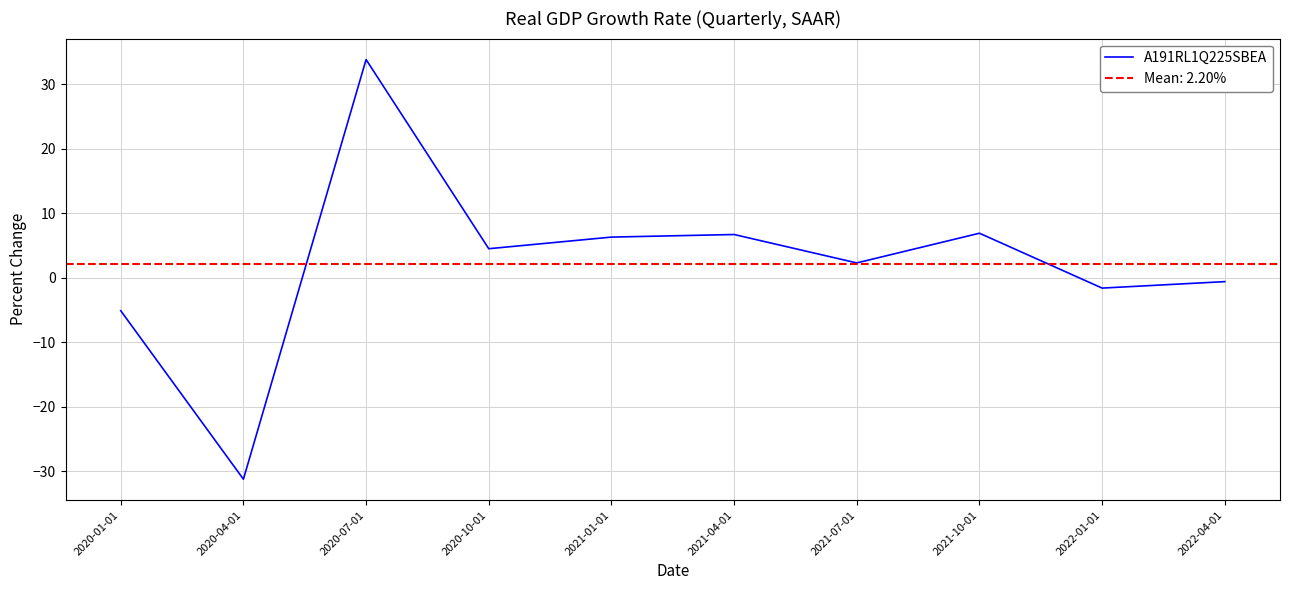

List the labels in order of value, largest first.

2020-07-01, 2021-10-01, 2021-04-01, 2021-01-01, 2020-10-01, 2021-07-01, 2022-04-01, 2022-01-01, 2020-01-01, 2020-04-01